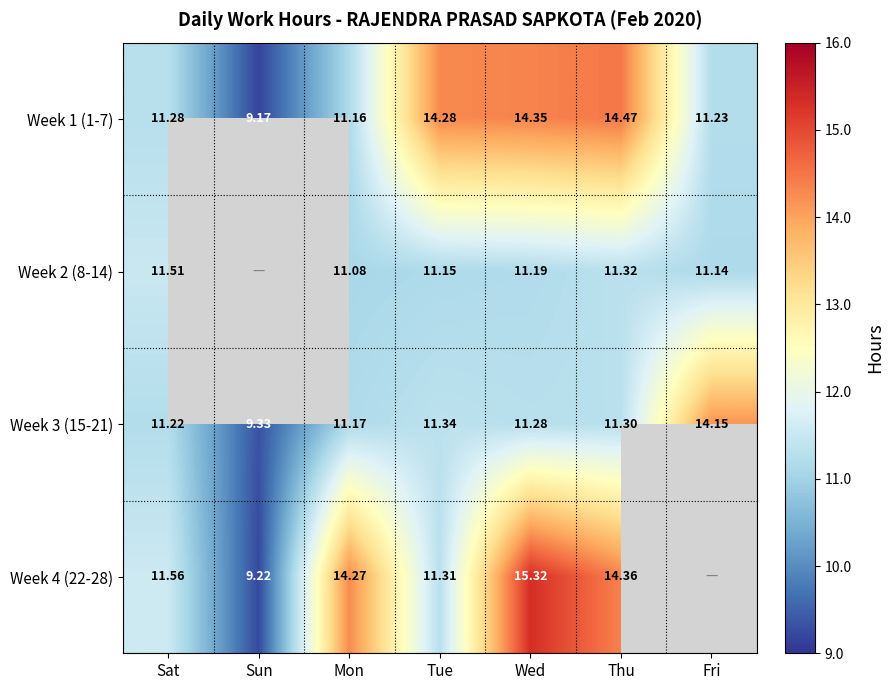

True or false: Week 3 (15-21) has a value of 11.2 at Mon.

True